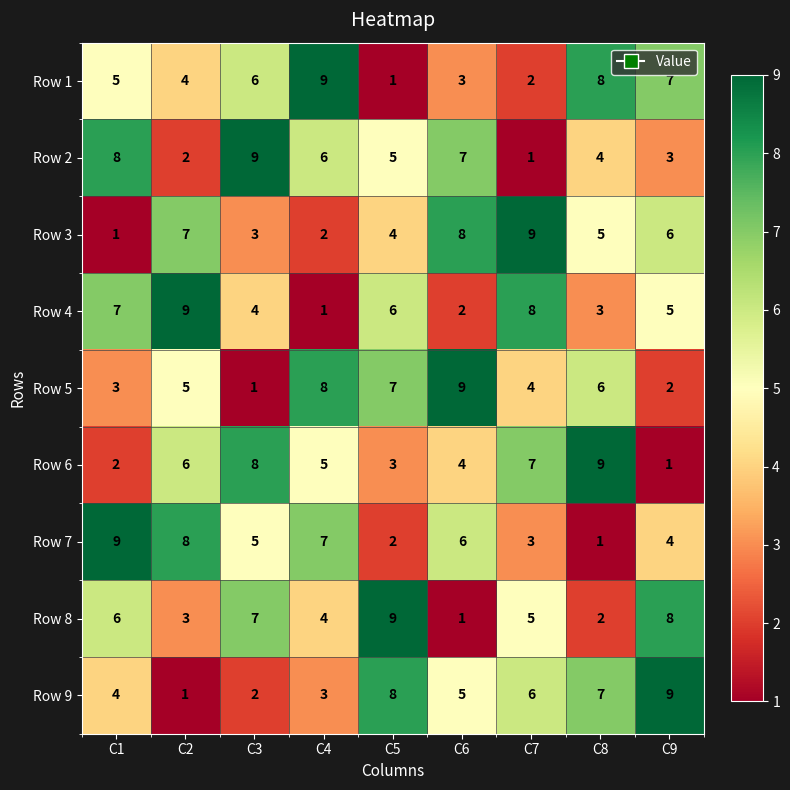

How many Row 9 values are between 3 and 7?

5